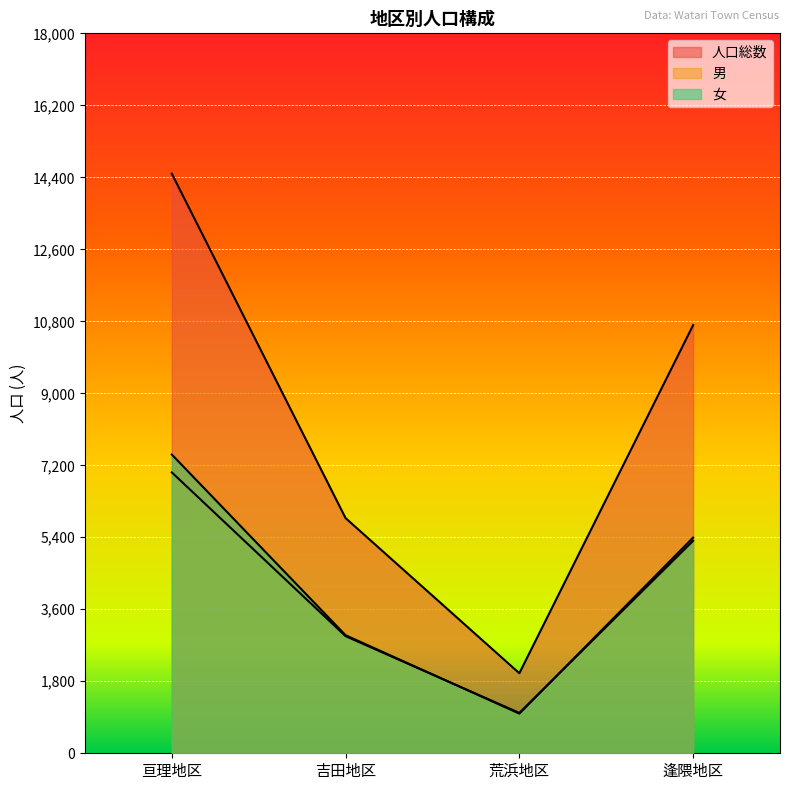

What is the difference between the 女 values at 吉田地区 and 荒浜地区?

1960